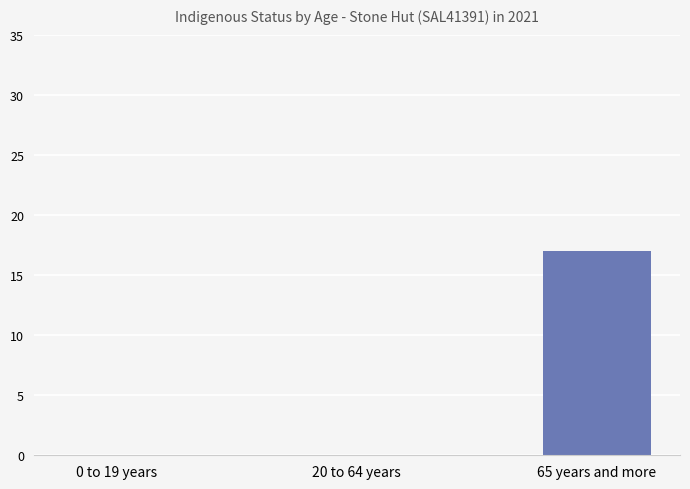

What is the sum of all values?

17